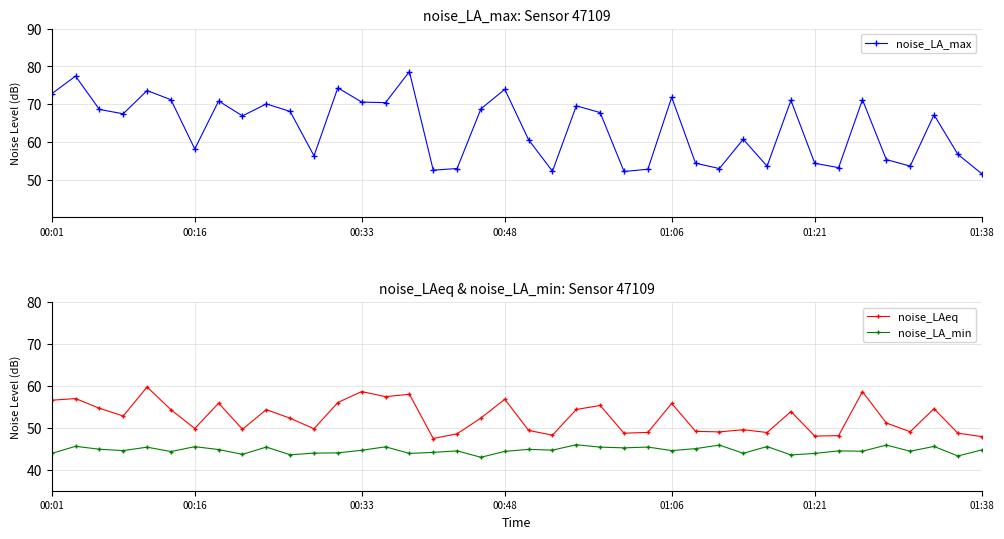

Count the number of data series in this chart.

3